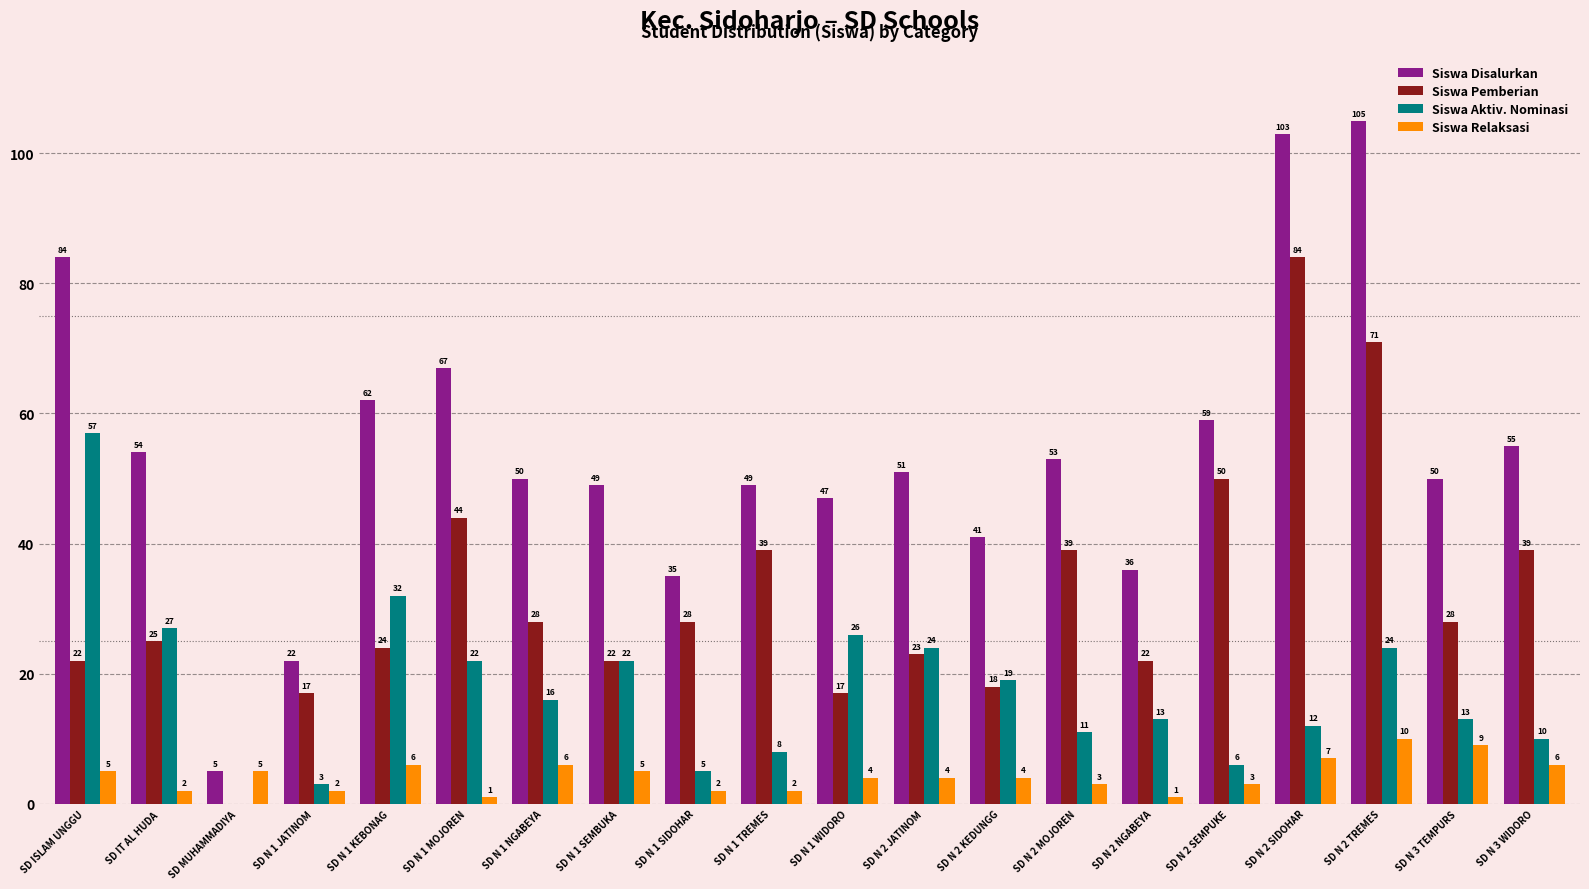

Where does the Siswa Aktiv. Nominasi series first go above 16?

SD ISLAM UNGGU